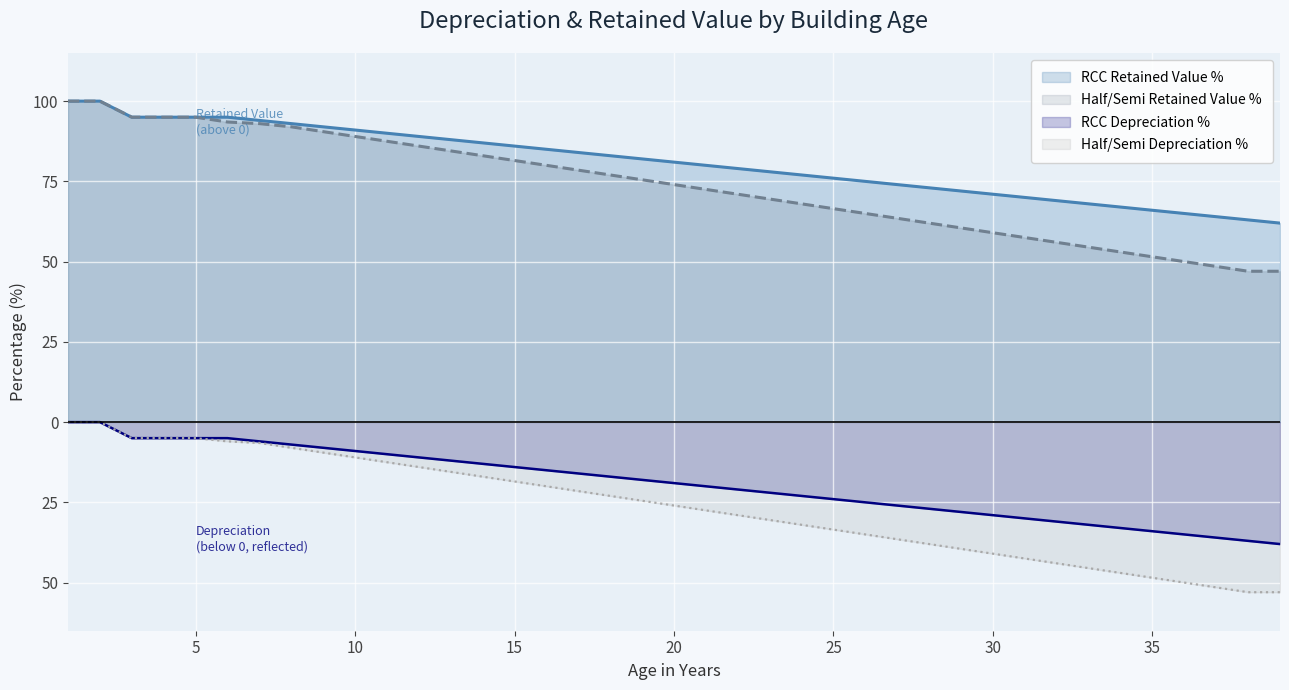

What is the value of the Half/Semi Depreciation % point at the 27th from the left?

-36.5